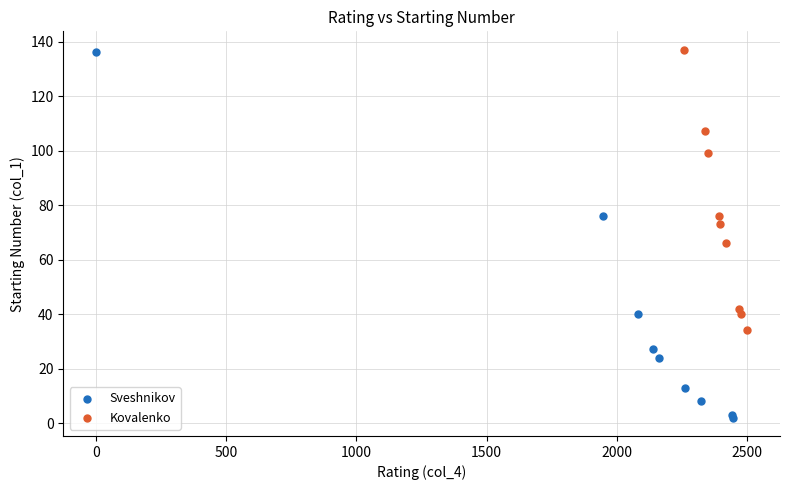

Which series has the widest spread of Y values?

Sveshnikov